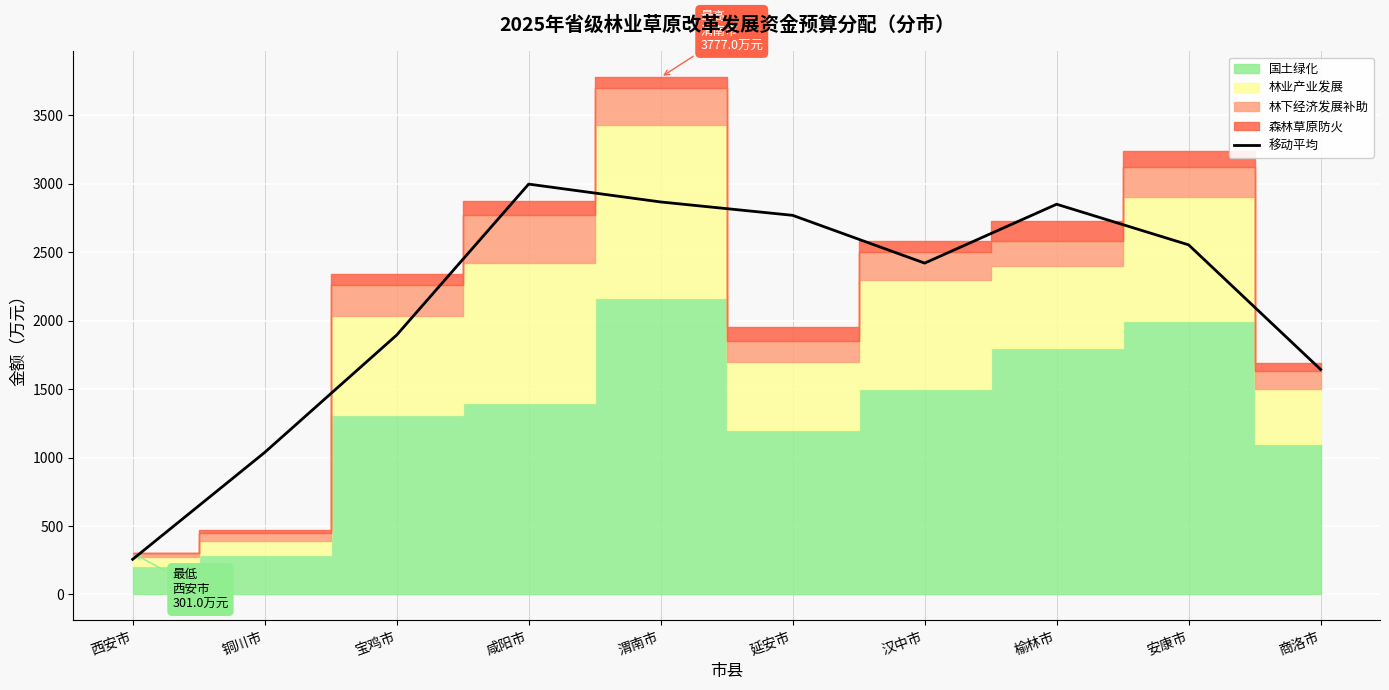

Which label corresponds to the smallest value in the chart?

西安市